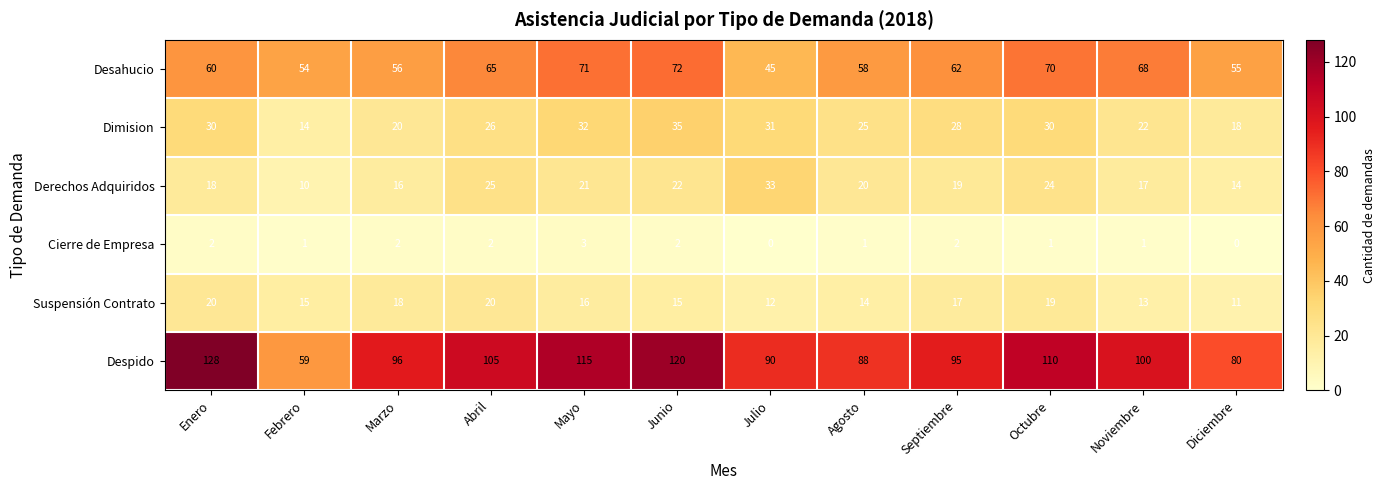

Which label corresponds to the largest value in the chart?

Enero